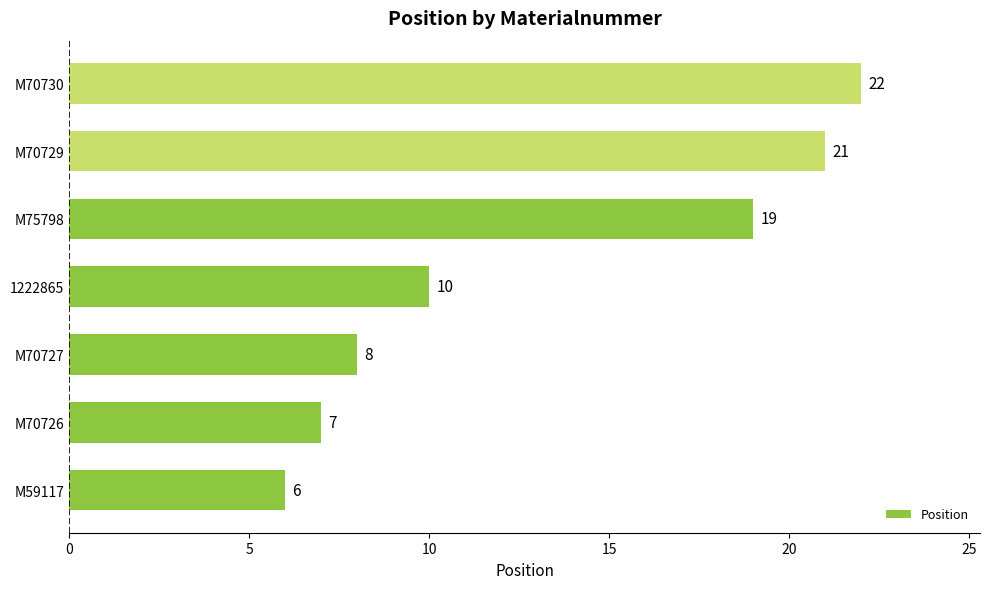

Reading bottom to top, what are all the values shown in this chart?

M59117=6	M70726=7	M70727=8	1222865=10	M75798=19	M70729=21	M70730=22